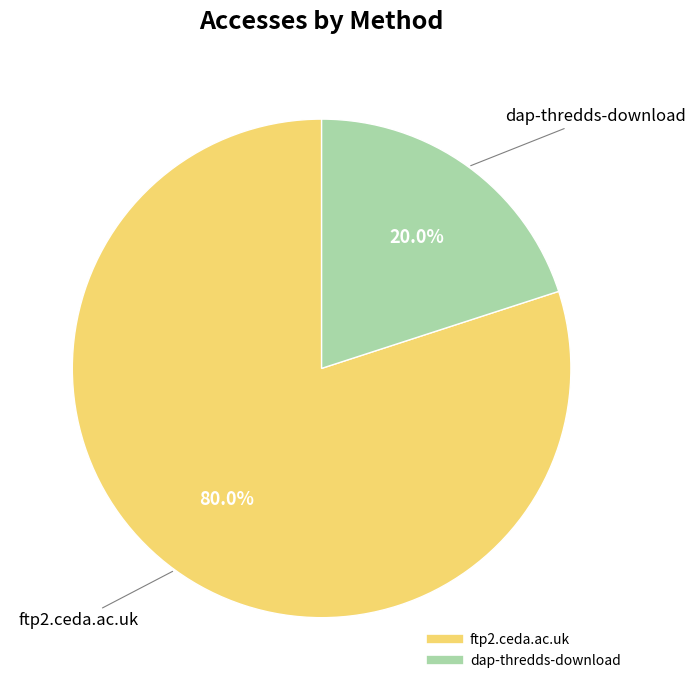

Count the number of slices in the pie.

2